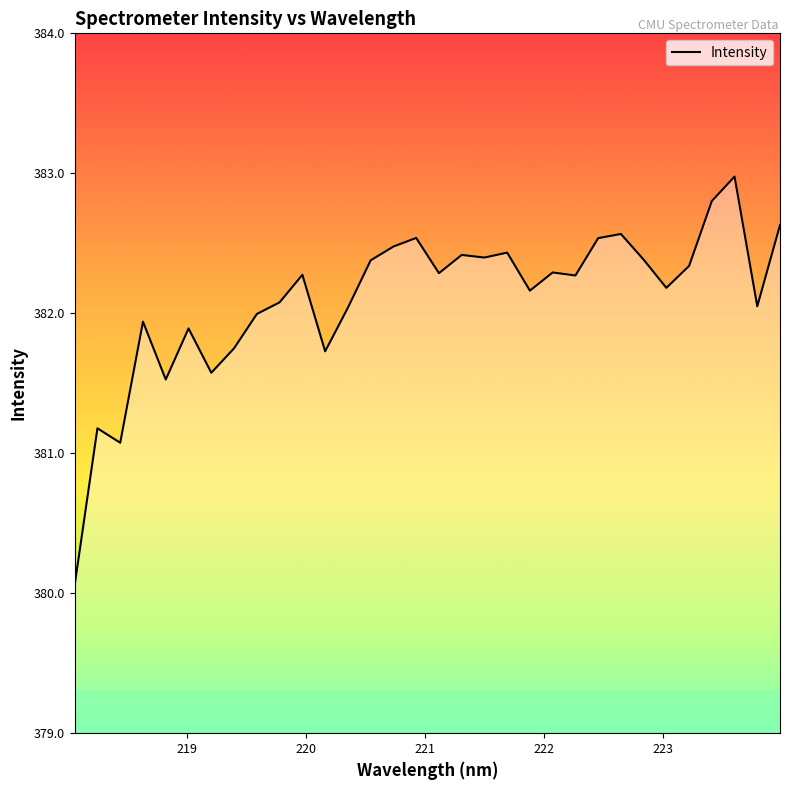

What is the difference between the maximum and minimum values?

2.9